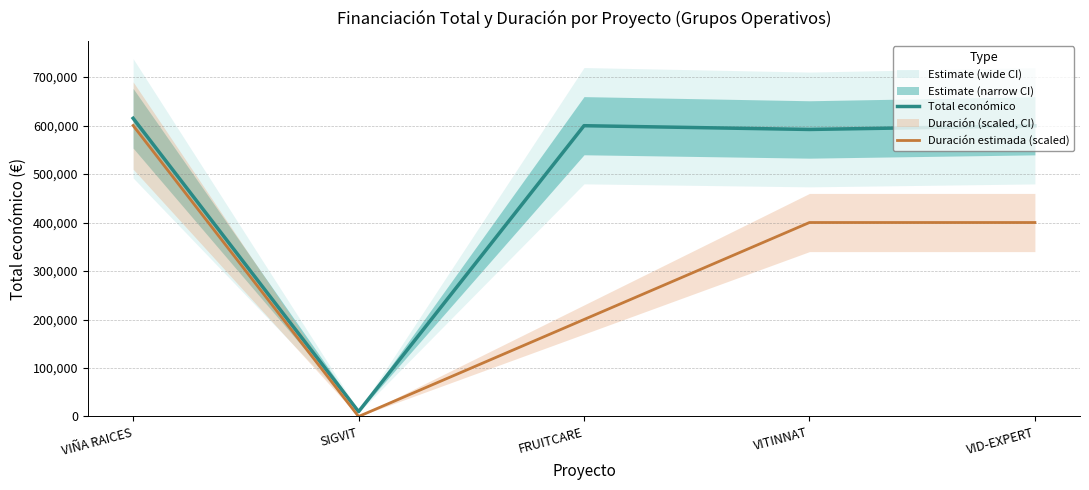

What is the sum of the Total económico values at VIÑA RAICES and VID-EXPERT?

1214351